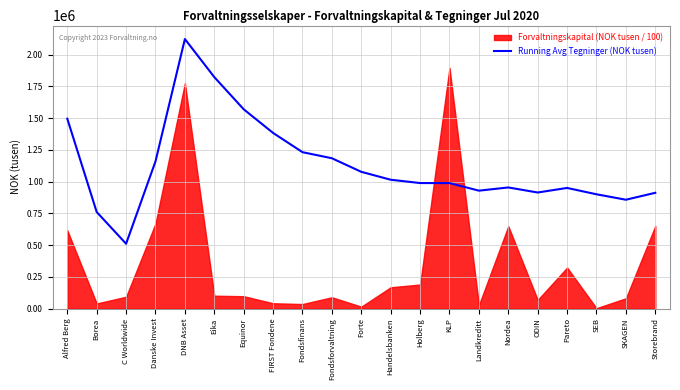

Where is Running Avg Tegninger (NOK tusen) nearest to the value 1317256?

FIRST Fondene